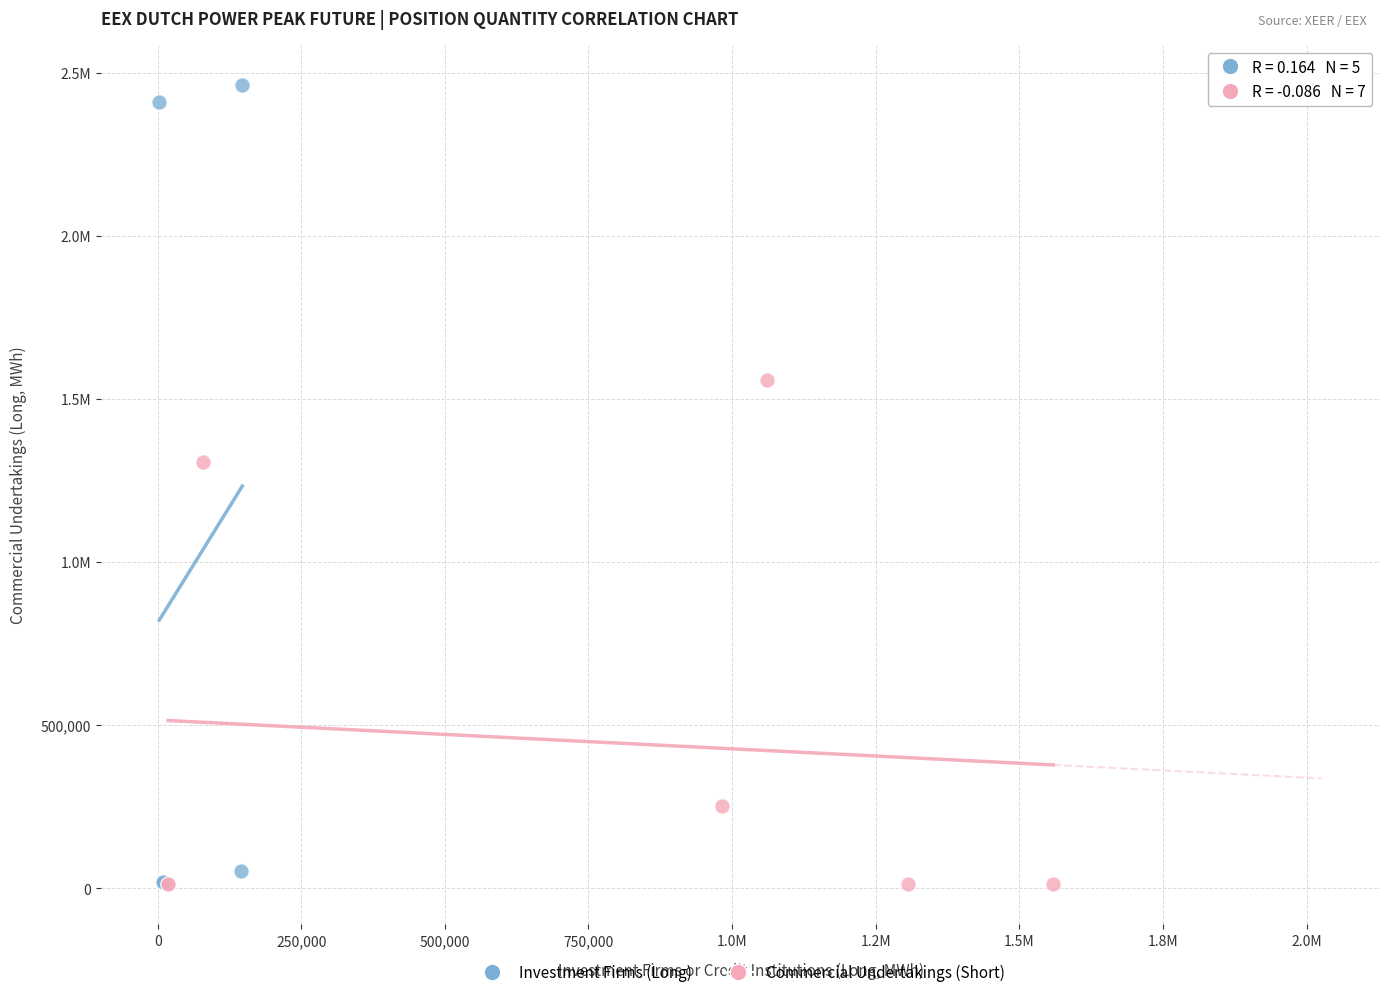

What are all the series names shown in the legend?

Investment Firms (Long), Commercial Undertakings (Short)